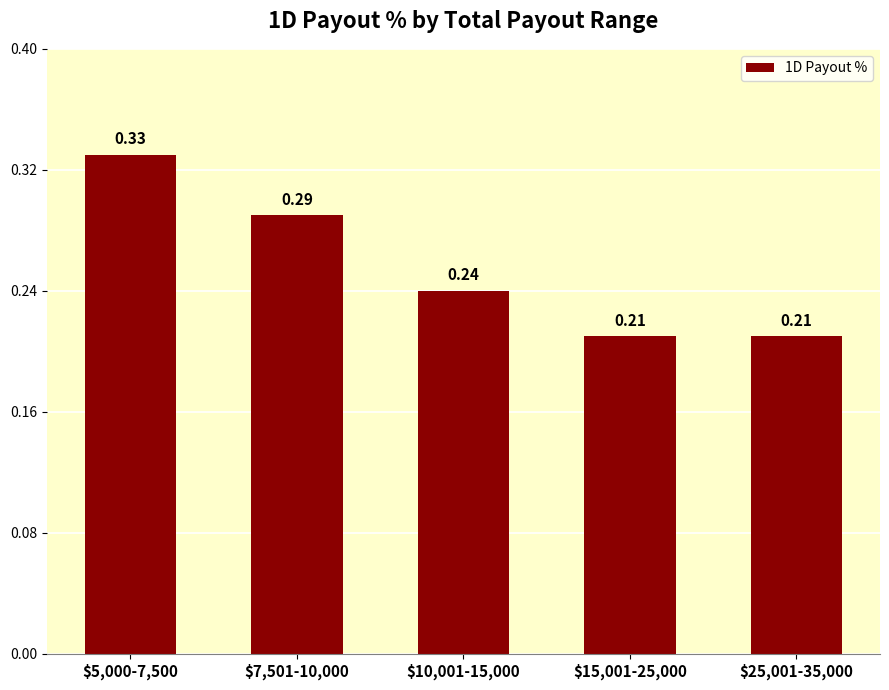

What is the sum of all values?

1.3